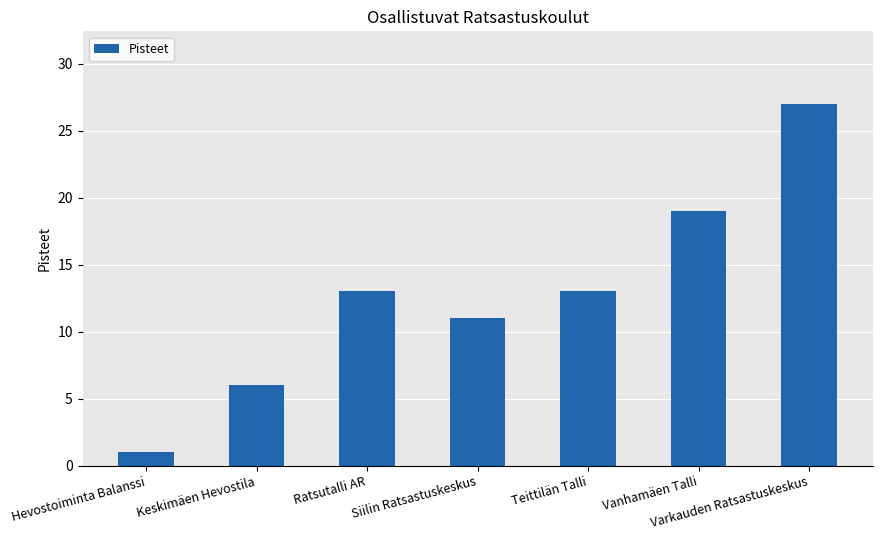

The chart shows a value of 36 at Varkauden Ratsastuskeskus. True or false?

False